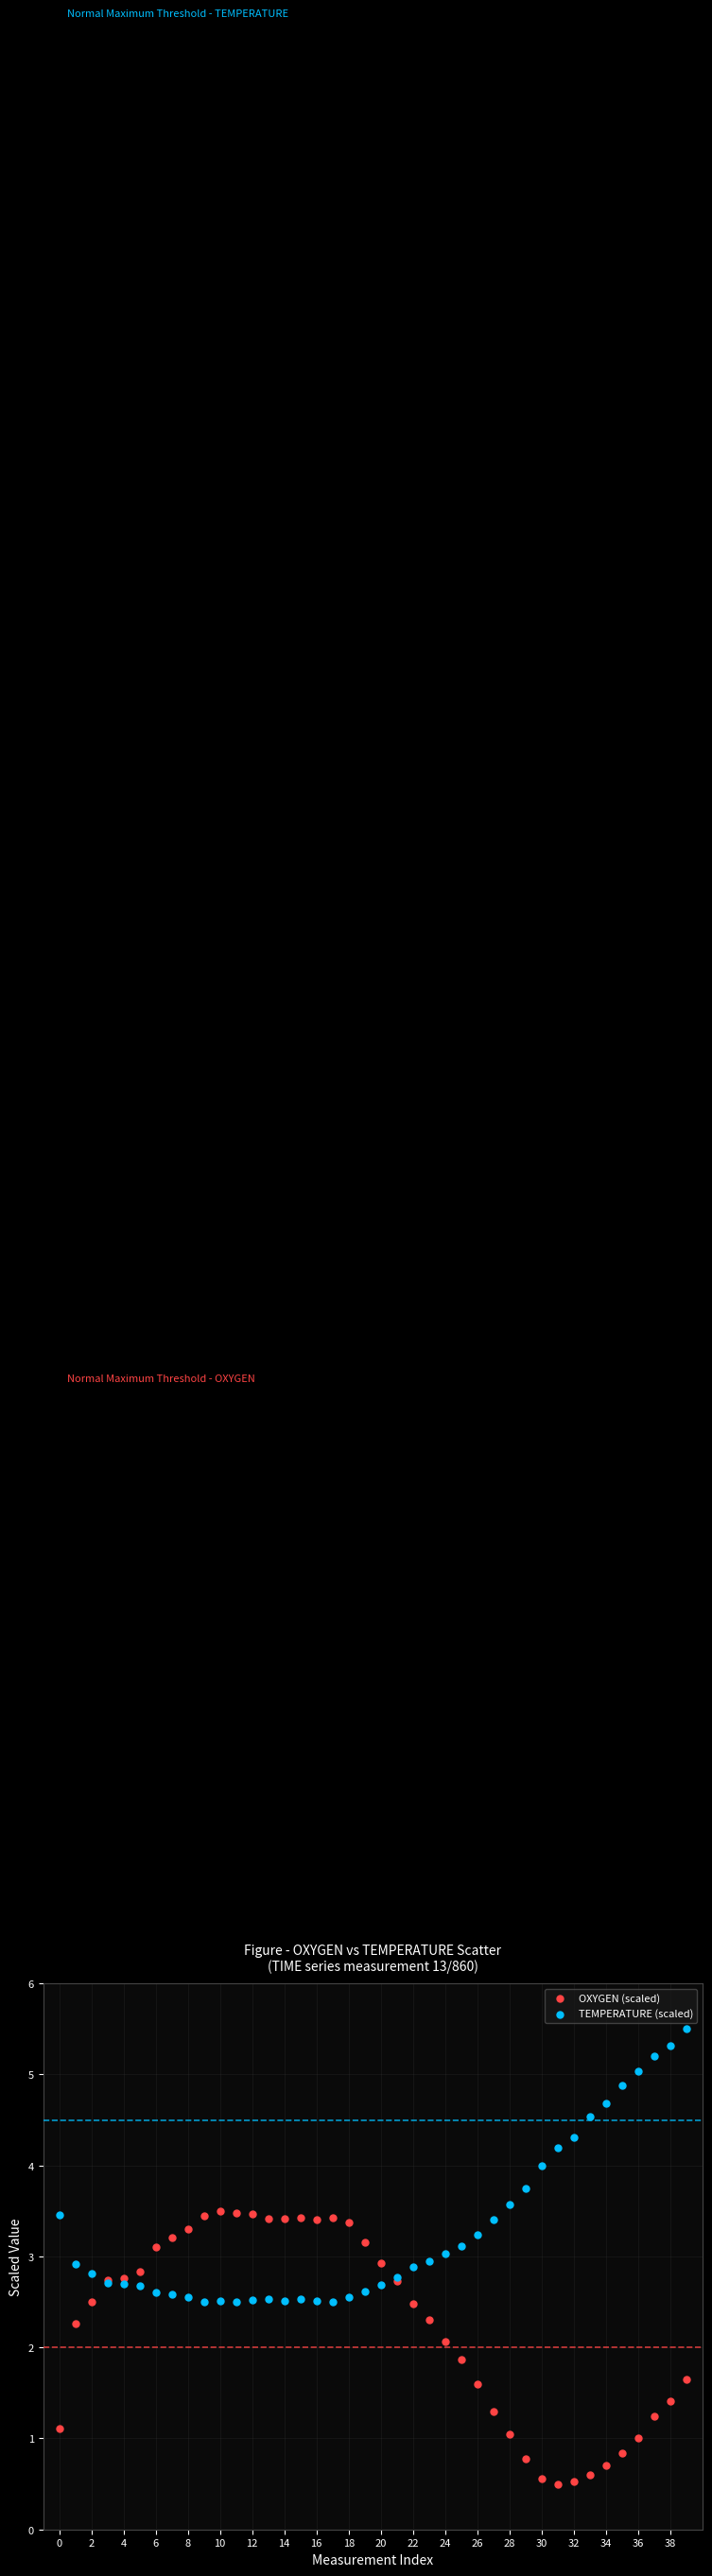

Which series reaches the minimum Y coordinate?

OXYGEN (scaled)